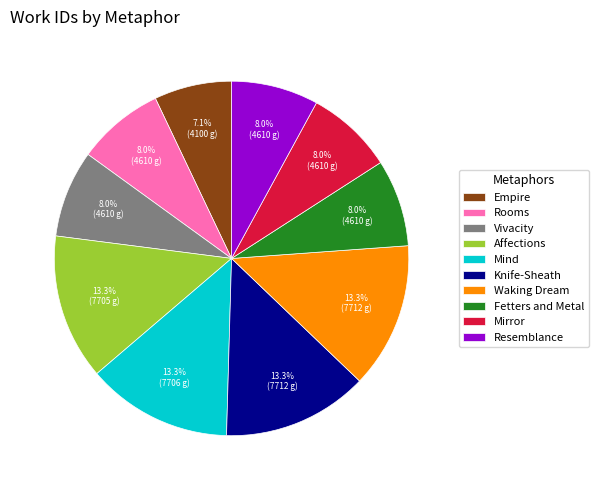

Which category has the smallest portion of the pie?

Empire